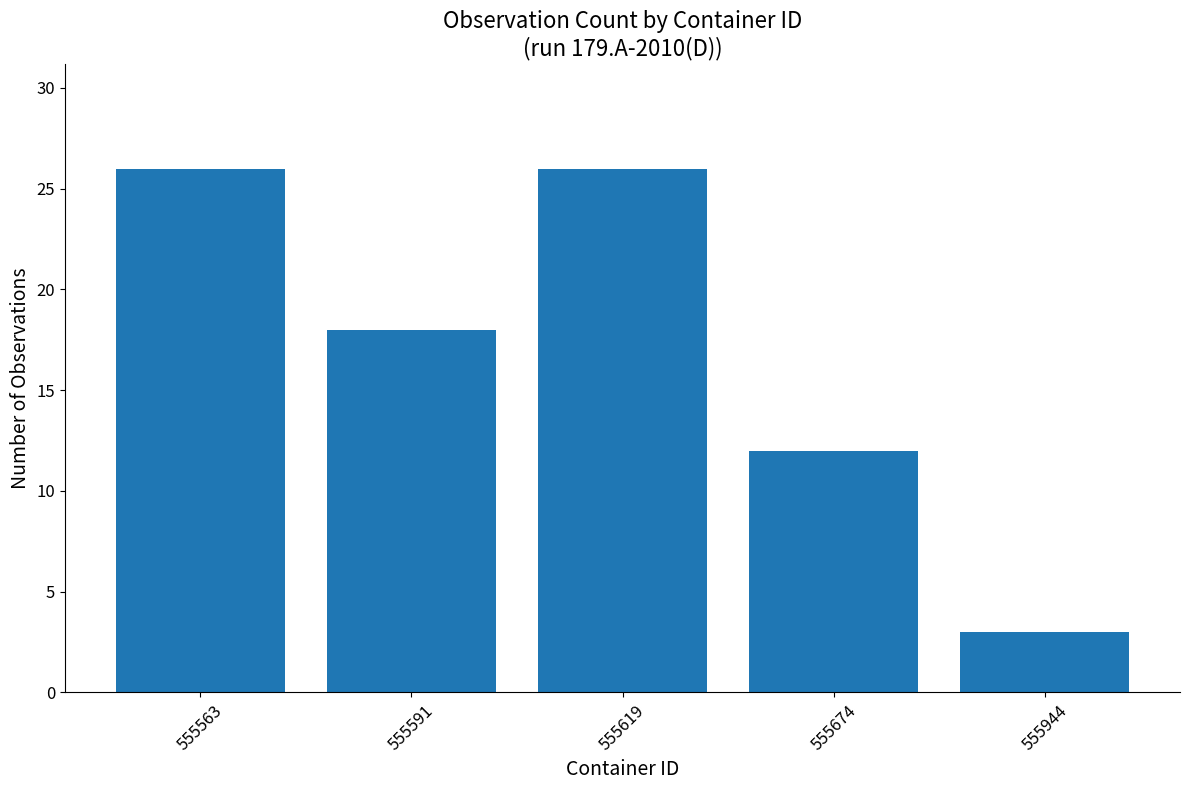

Is it true that the value at 555563 is 8?

False